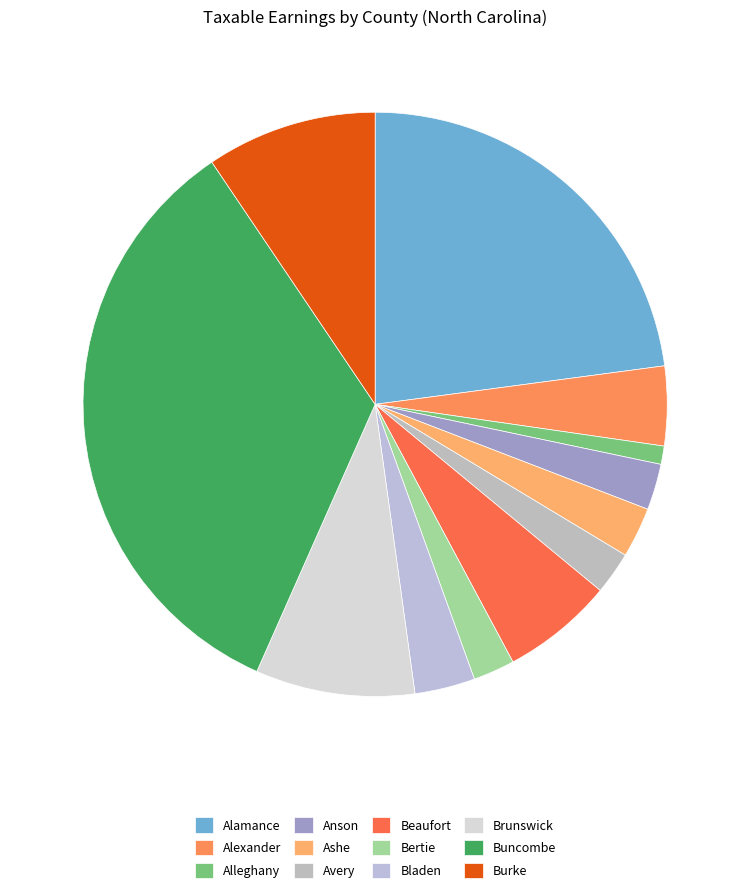

What percentage is the Buncombe slice, to the nearest percent?

34%